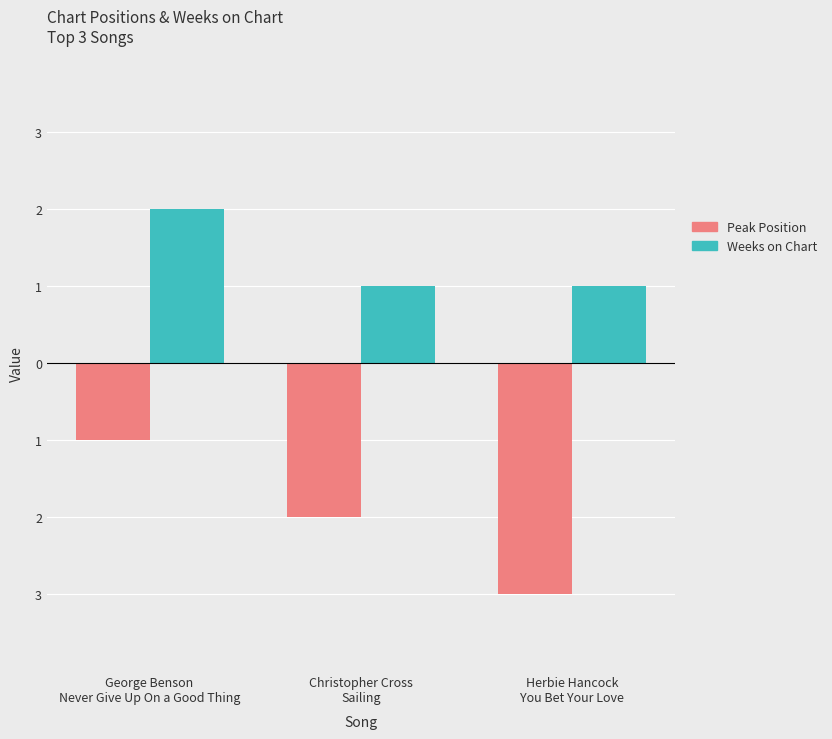

What is the average value of the Weeks on Chart series?

1